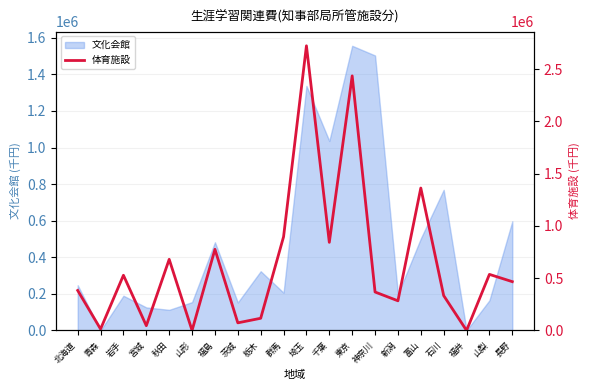

Which label corresponds to the smallest value in the chart?

山形